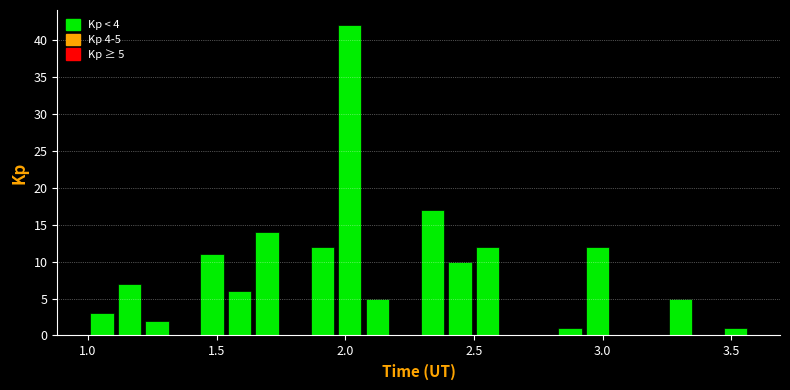

Around what value on the x-axis is the tallest bar? Give the approximate position of its centre, as read against the axis.

2.00